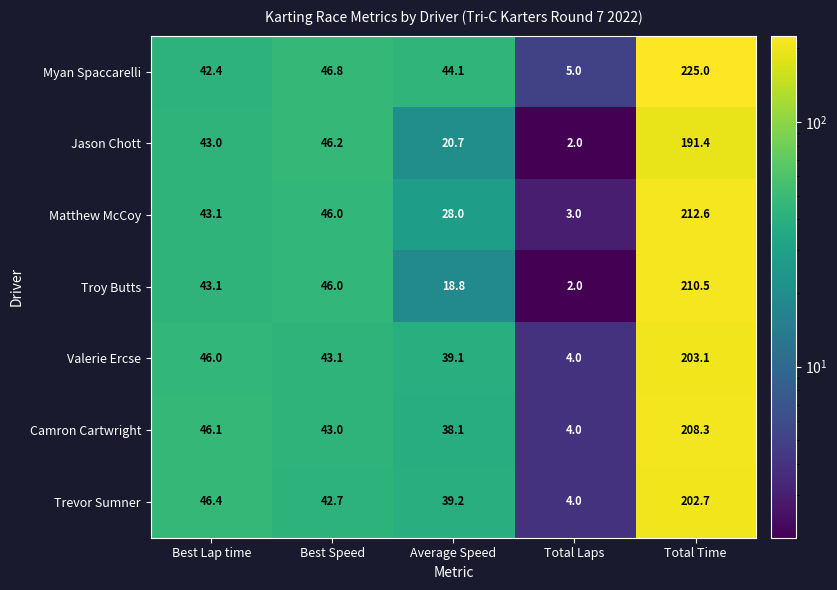

At how many categories does at least one series exceed 91?

1